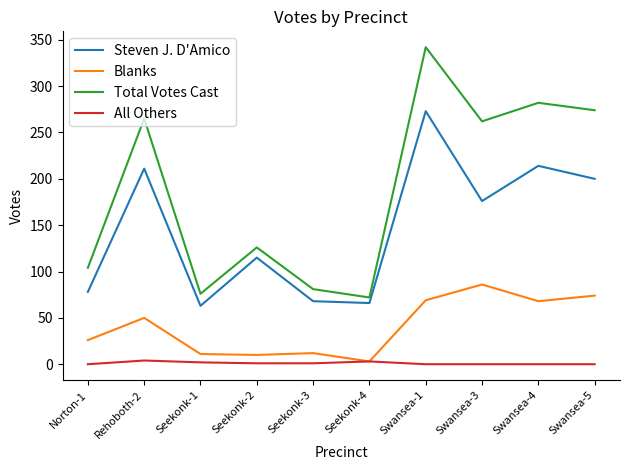

The value of Total Votes Cast at Norton-1 is 104. True or false?

True